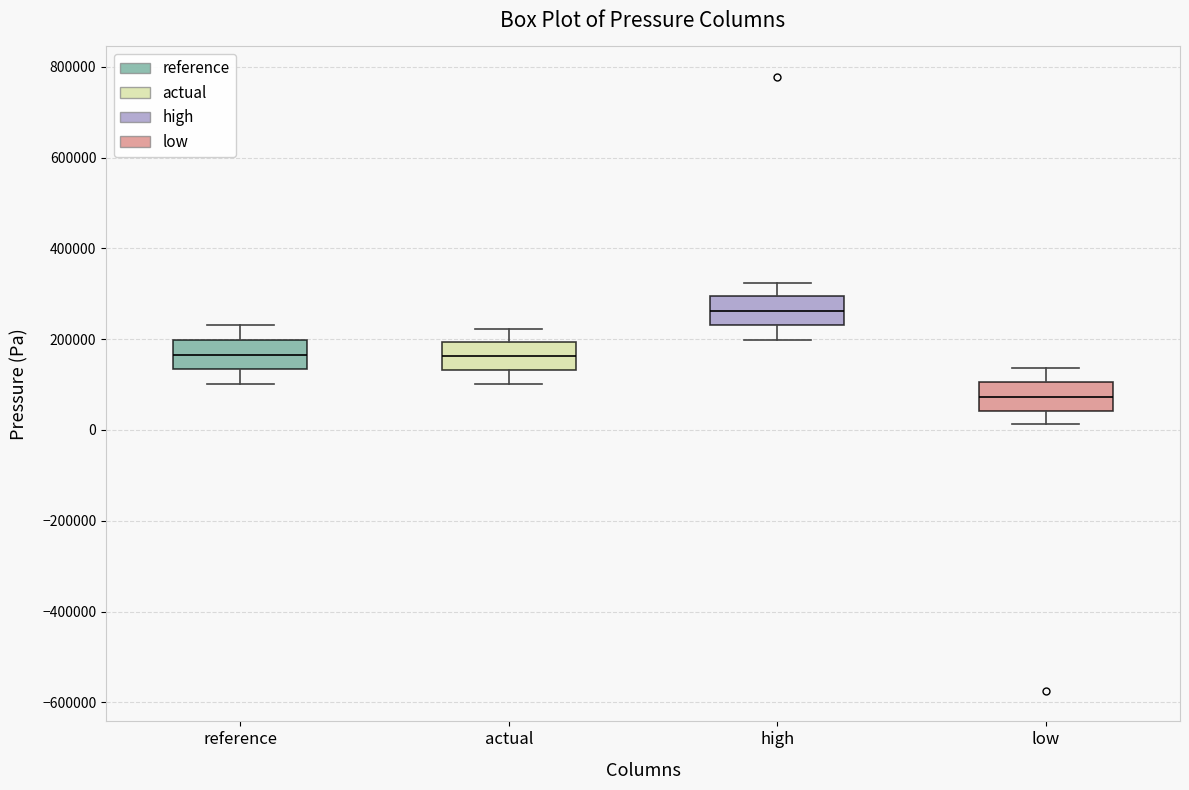

Where is the upper edge of the box for actual on the y-axis? The values are not printed on the chart, so give them approximately, as read against the axis.

200000